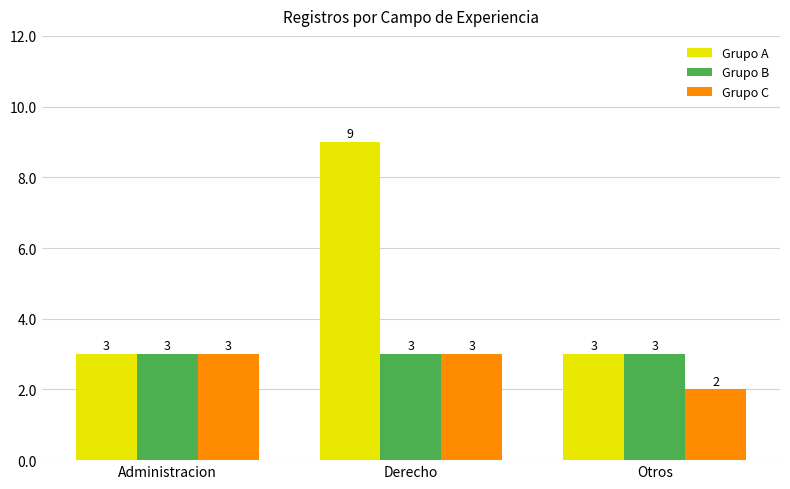

What position from the left is Otros?

3